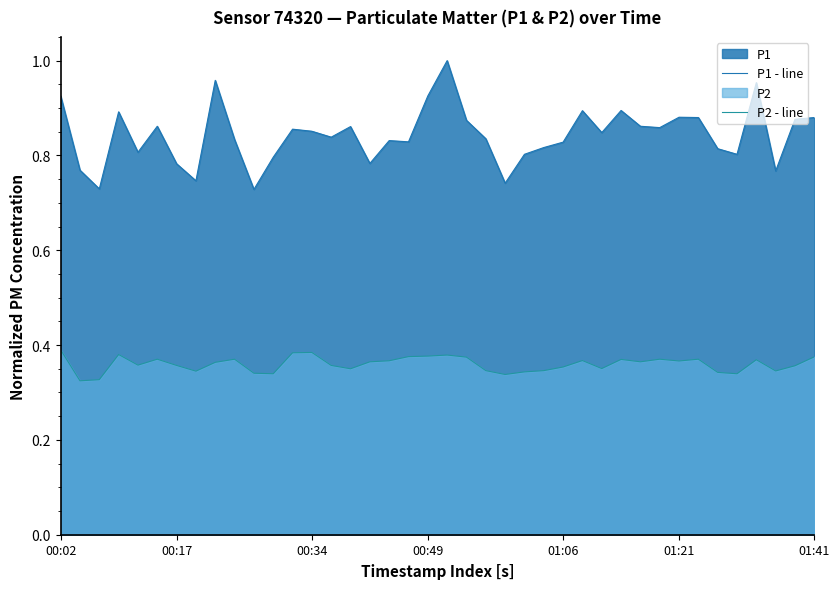

What is the sum of the P1 - line values at 01:41 and 00:17?

1.6